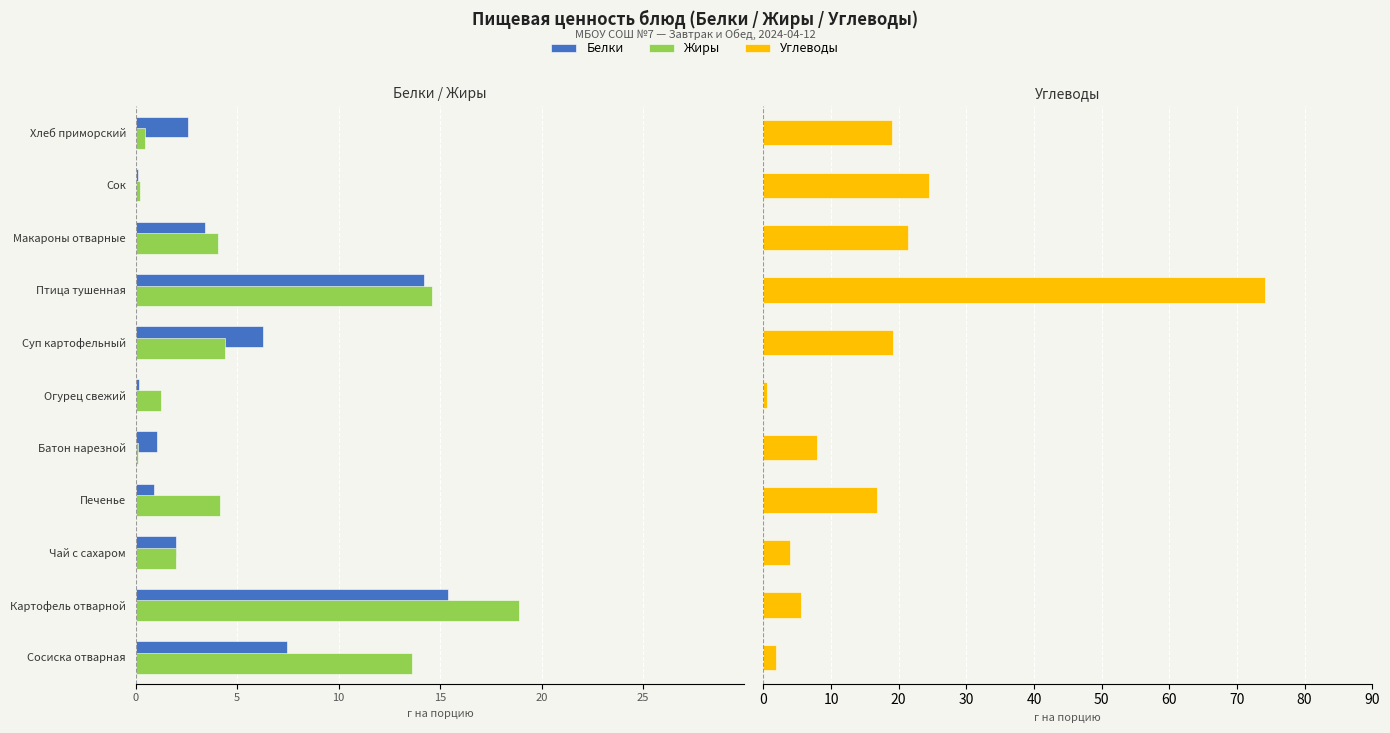

How many values in the Жиры series exceed -4?

5